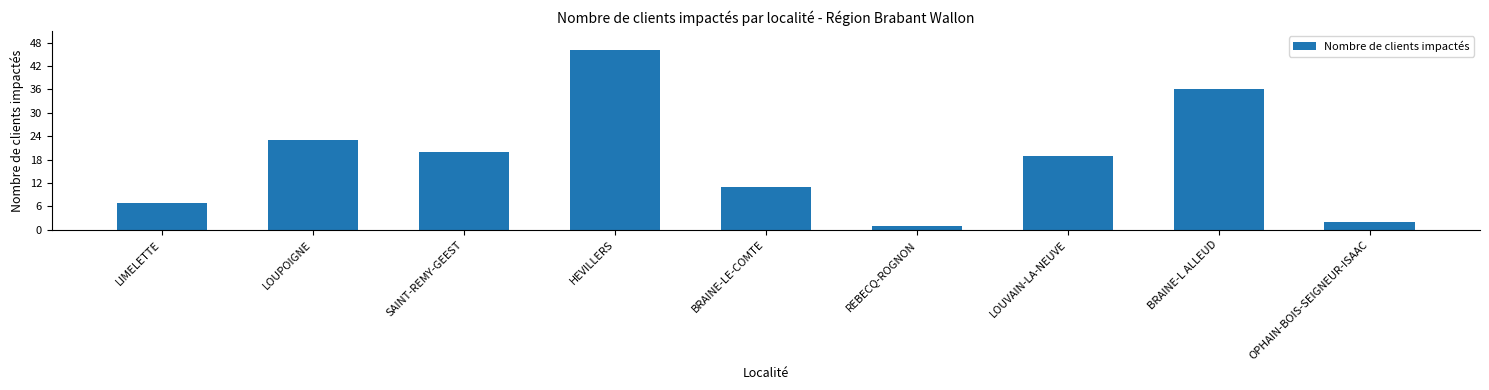

Reading left to right, list all the values displayed in this chart.

LIMELETTE=7	LOUPOIGNE=23	SAINT-REMY-GEEST=20	HEVILLERS=46	BRAINE-LE-COMTE=11	REBECQ-ROGNON=1	LOUVAIN-LA-NEUVE=19	BRAINE-L ALLEUD=36	OPHAIN-BOIS-SEIGNEUR-ISAAC=2